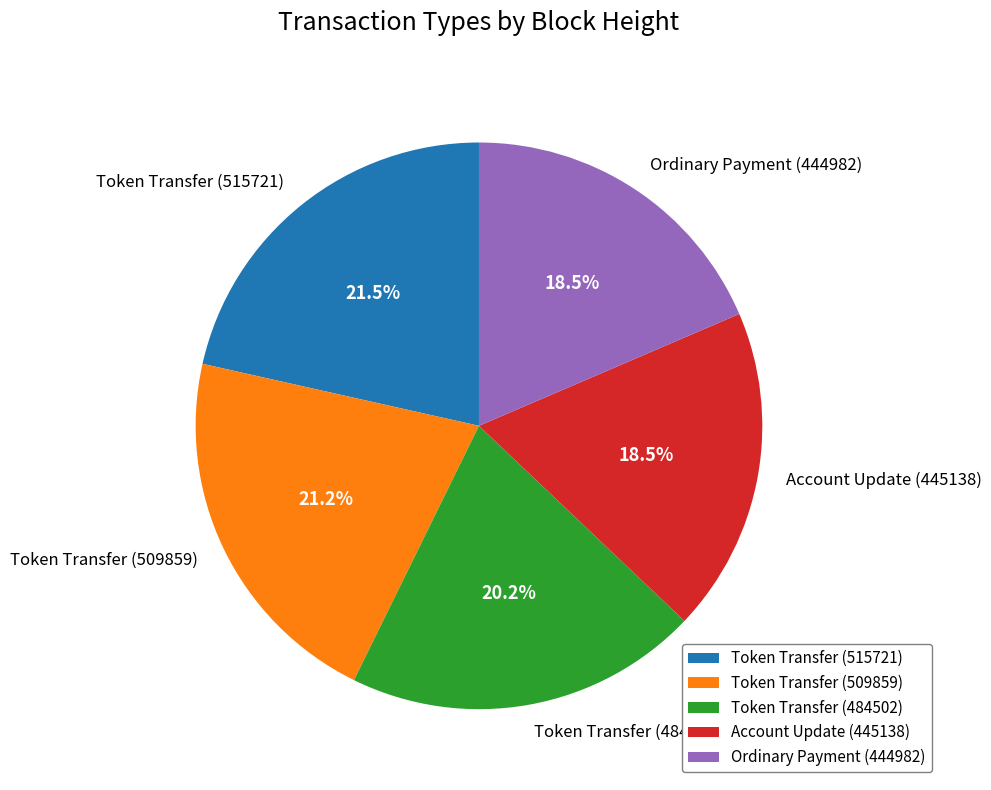

The Token Transfer (509859) slice represents 27% of the pie. True or false?

False